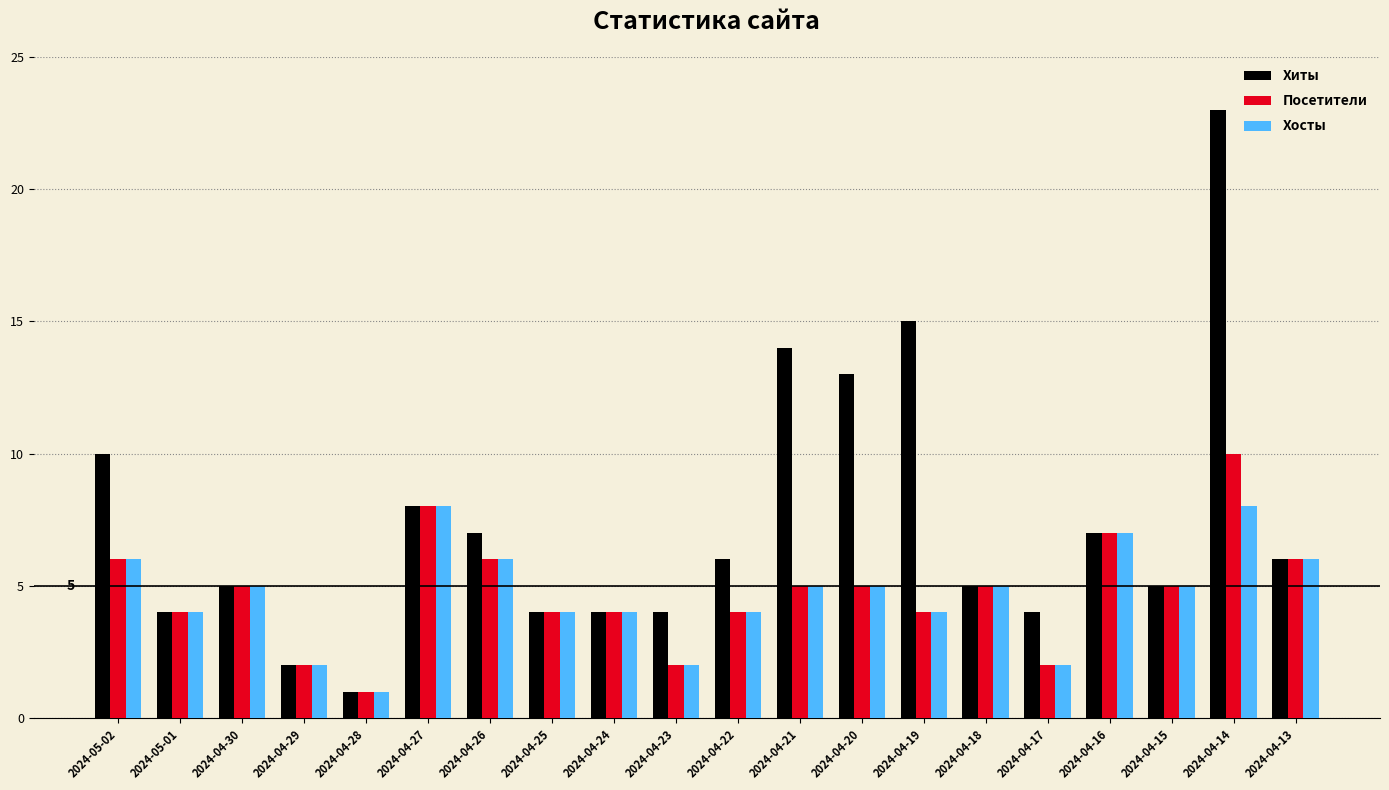

What is the sum of all Хиты values?

147